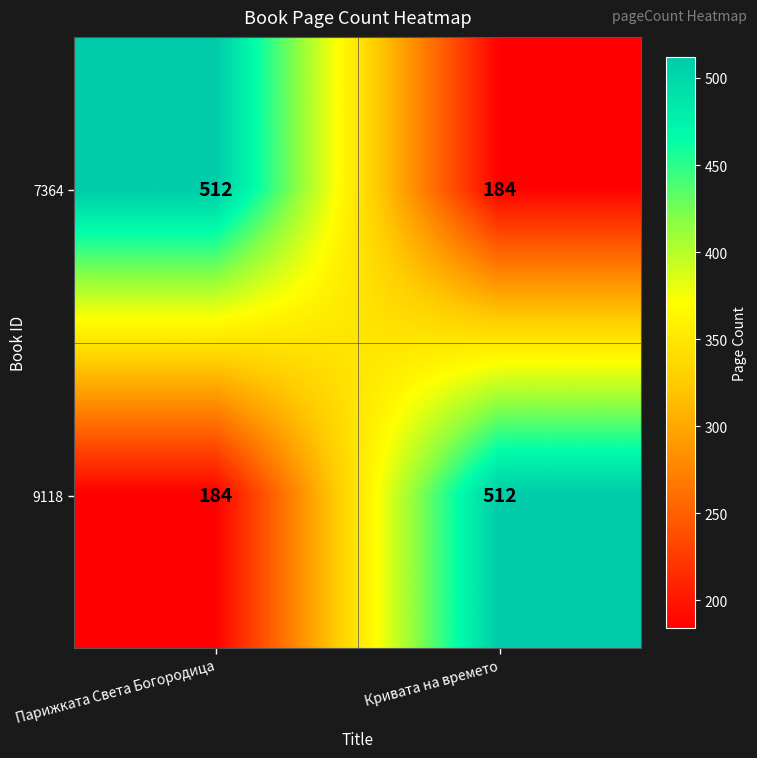

What is the average value of the 7364 series?

348